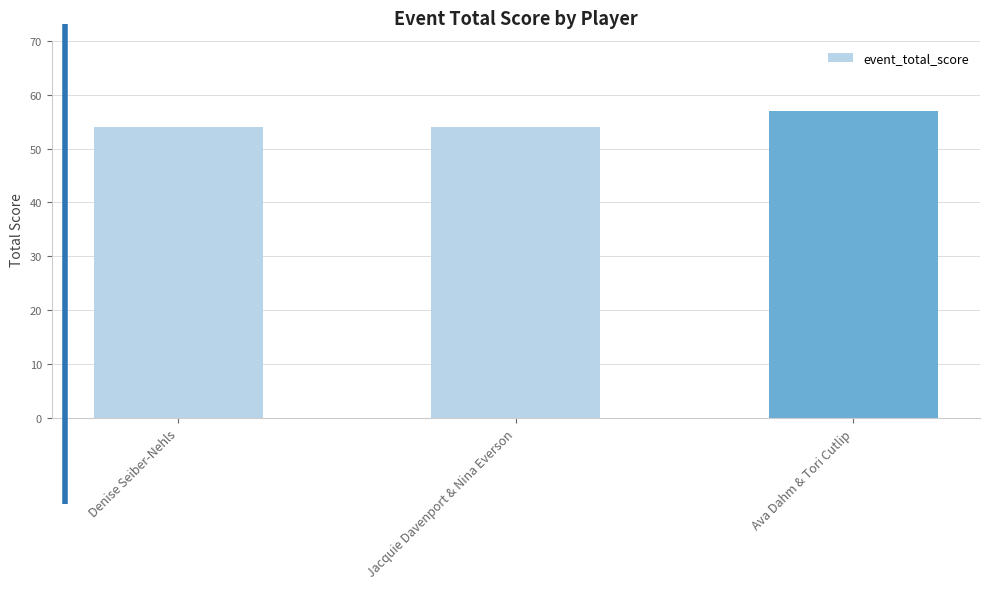

Are the bars grouped side by side (vs. stacked)?

No